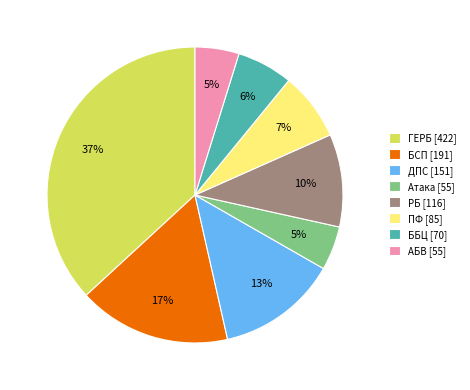

Is there a majority slice in this chart?

No